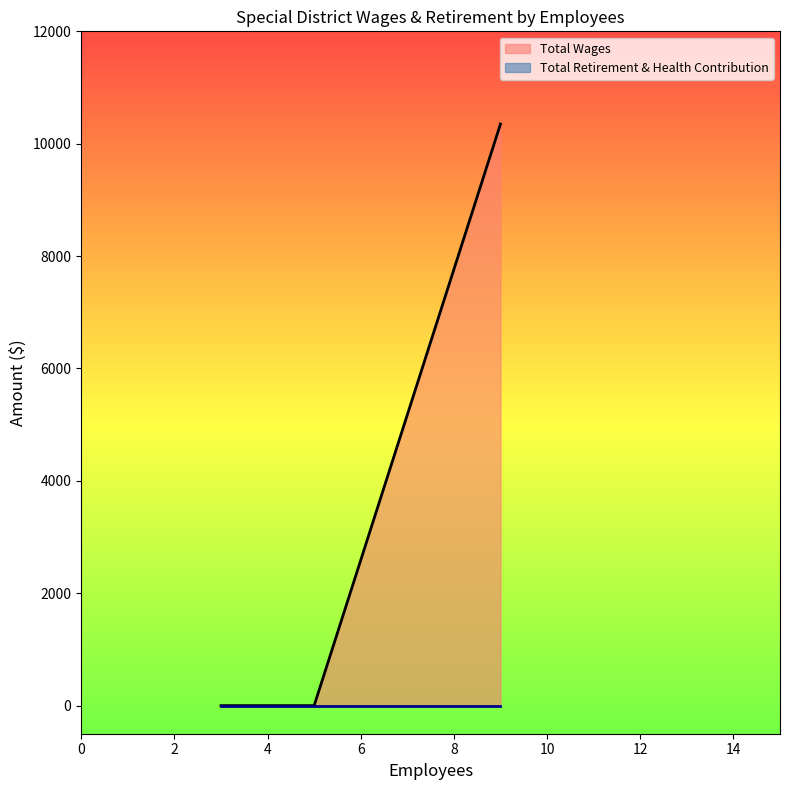

True or false: Total Wages and Total Retirement & Health Contribution cross at least once.

False